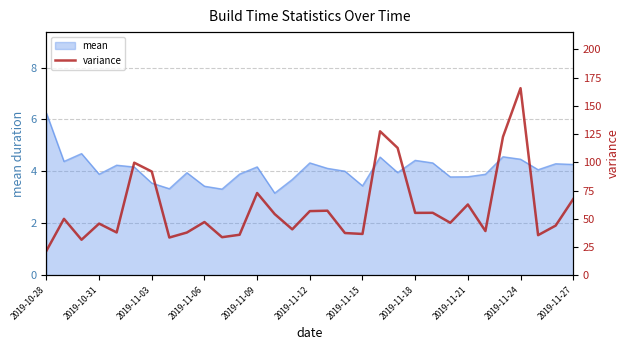

What is the sum of all values?

1854.3